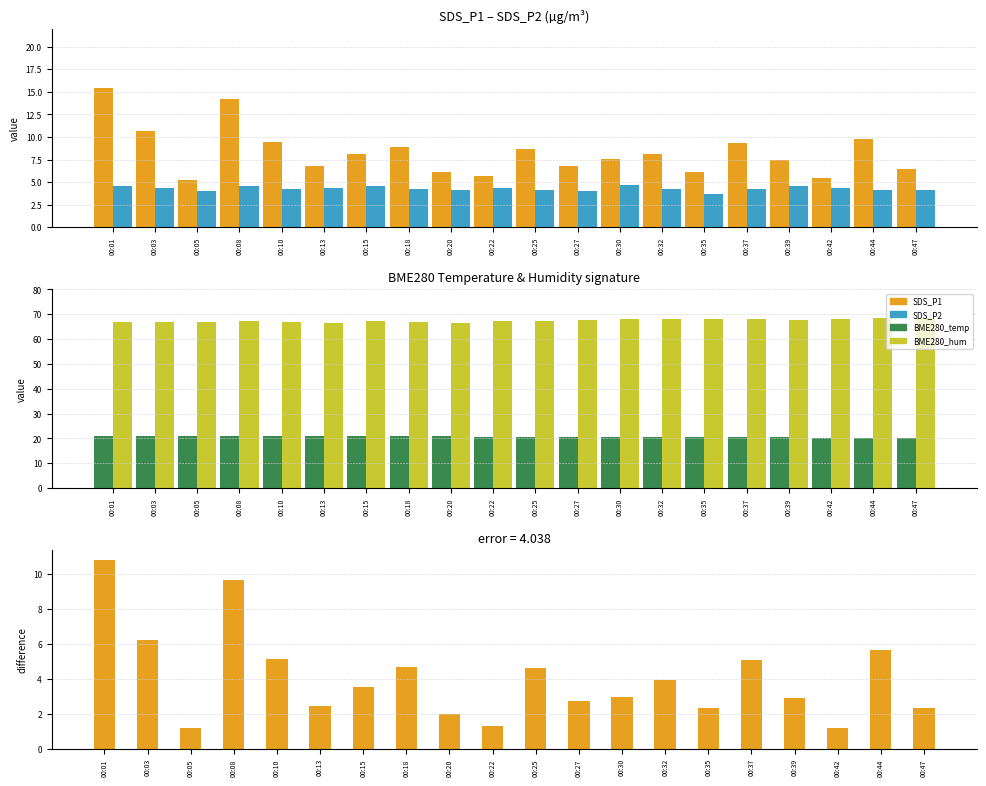

Reading left to right, transcribe all the data shown in this chart.

SDS_P1: 15.4	10.6	5.2	14.2	9.4	6.7	8.1	8.9	6.1	5.6	8.7	6.7	7.6	8.2	6.1	9.3	7.5	5.5	9.8	6.5
SDS_P2: 4.6	4.4	4.0	4.6	4.3	4.3	4.6	4.2	4.1	4.3	4.1	4.0	4.6	4.2	3.7	4.3	4.5	4.3	4.1	4.2
BME280_temperature: 21.1	21.1	21.0	20.9	20.9	20.9	20.8	20.8	20.8	20.7	20.7	20.6	20.5	20.5	20.5	20.5	20.4	20.3	20.3	20.3
BME280_humidity: 66.7	67.0	66.8	67.1	66.7	66.4	67.2	66.8	66.7	67.2	67.1	67.6	68.1	68.0	67.9	67.9	67.9	68.1	68.3	68.3
SDS_P1 - SDS_P2: 10.8	6.3	1.2	9.7	5.2	2.4	3.5	4.7	2.0	1.3	4.6	2.7	2.9	3.9	2.3	5.1	2.9	1.2	5.6	2.3